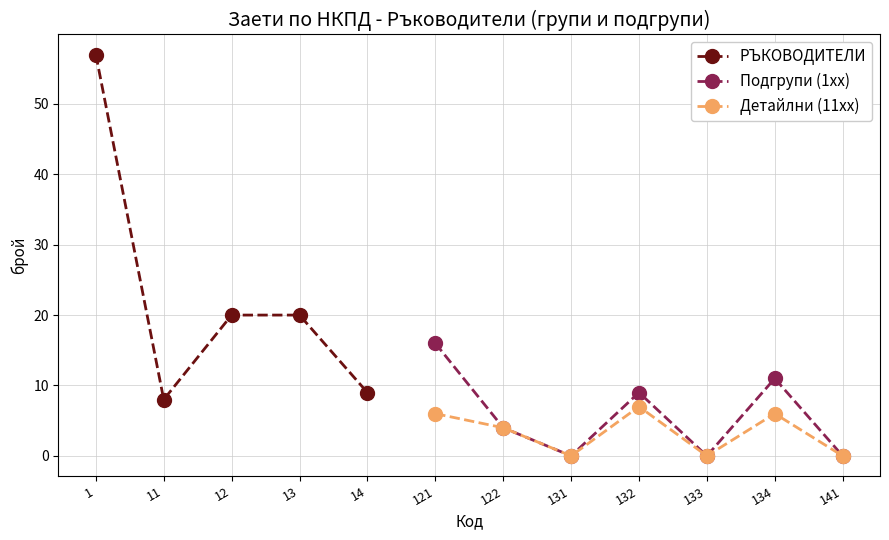

Which category has the highest value in the Подгрупи (1xx) series?

121